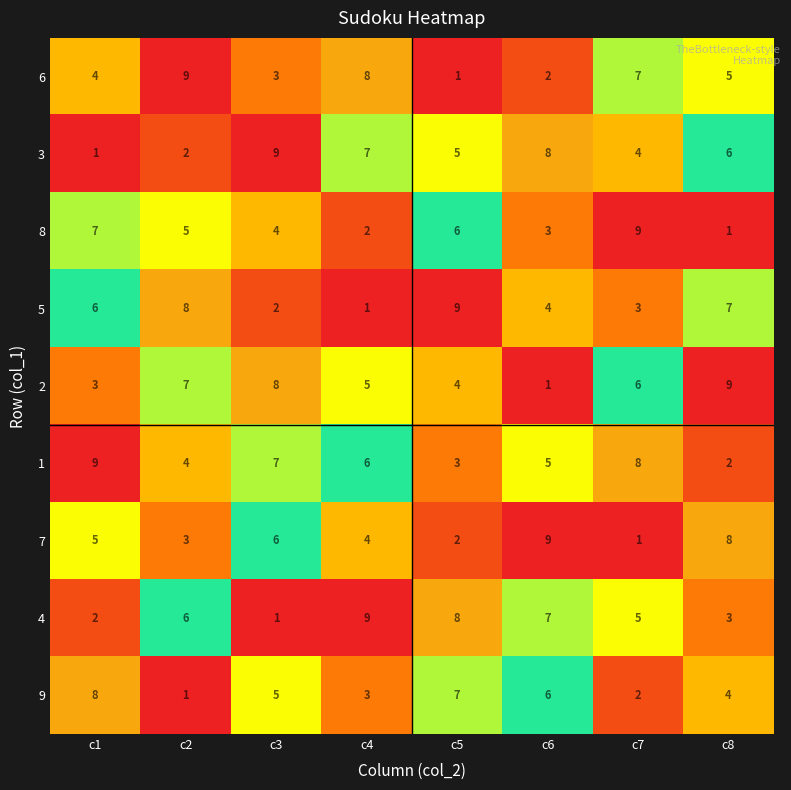

At how many categories does at least one series exceed 7?

8